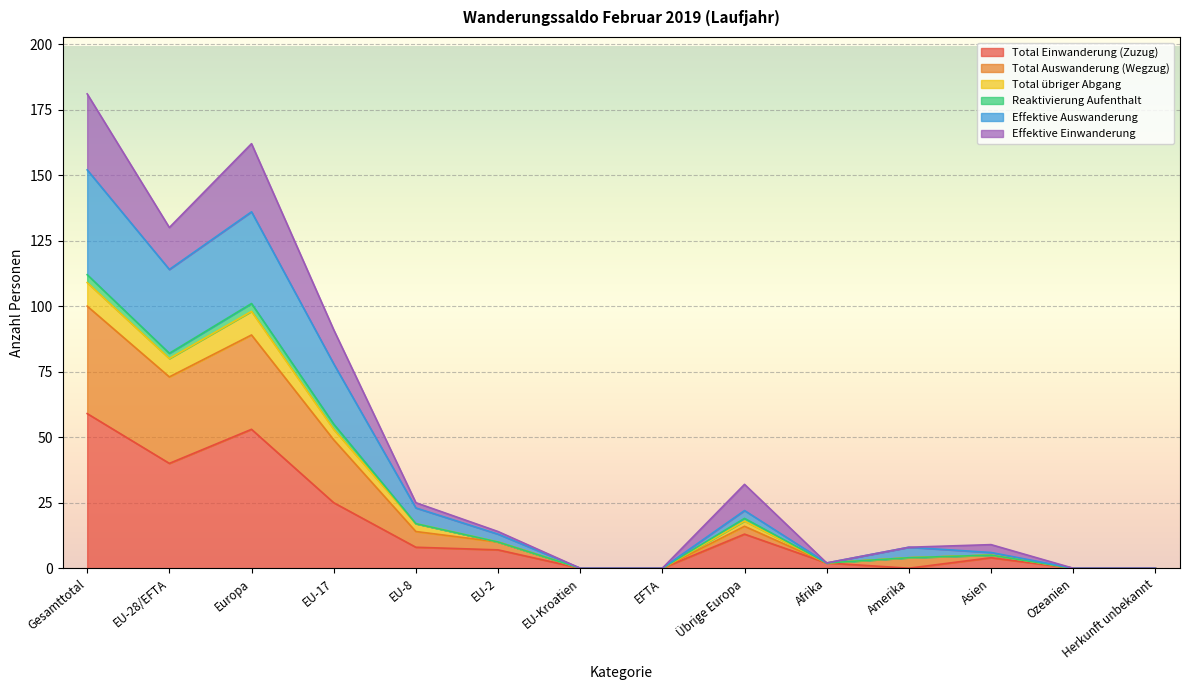

At which label does Total Einwanderung (Zuzug) reach its peak?

Gesamttotal